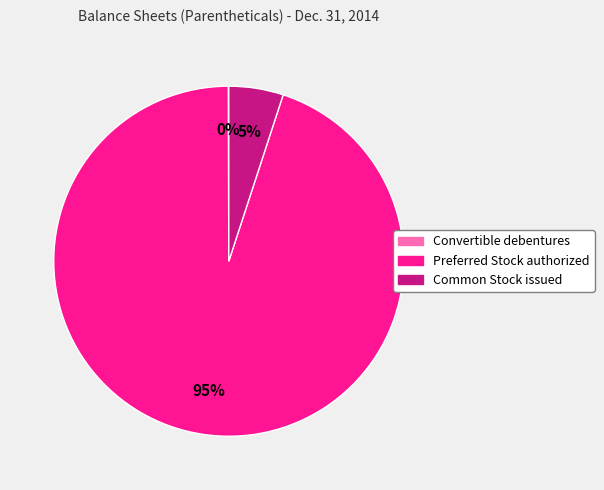

Is the sum of Preferred Stock authorized and Common Stock issued greater than half?

Yes